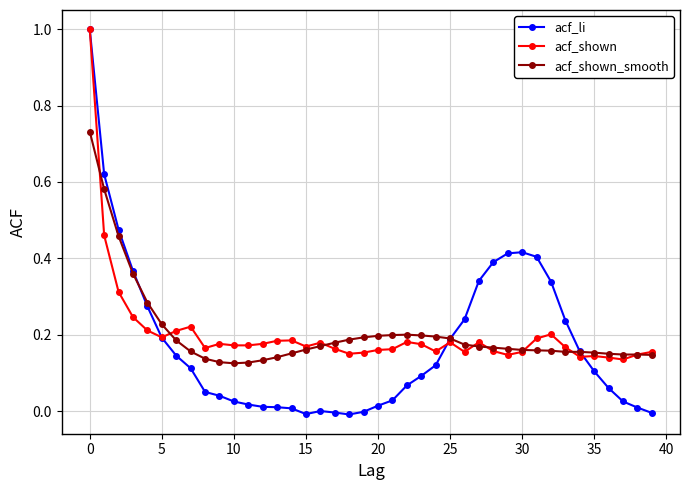

Does the chart display data point markers on the line(s)?

Yes